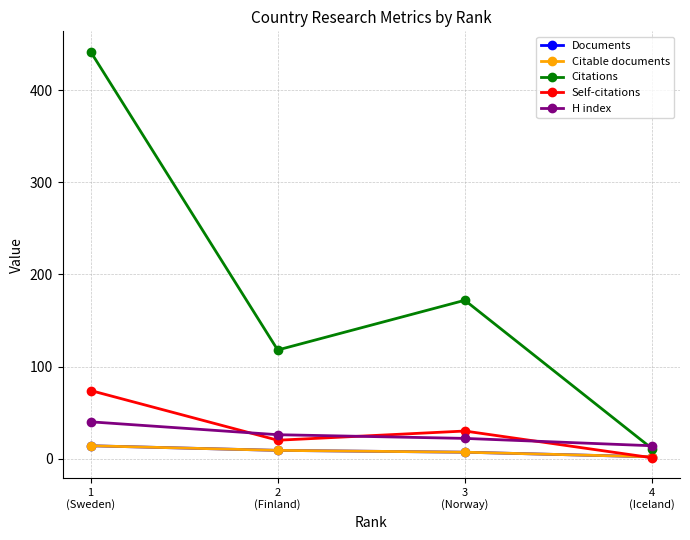

Is this an area chart (filled region under the line)?

No